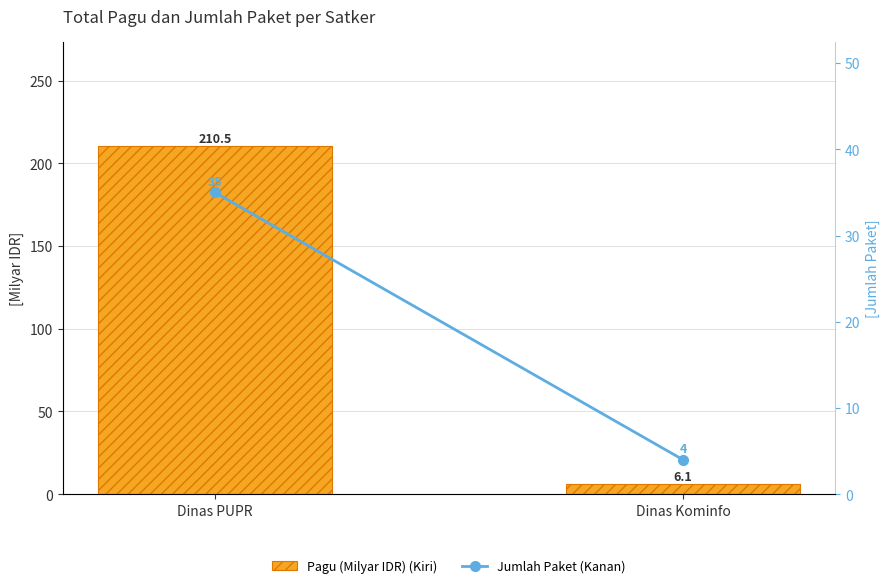

Which series has the largest total across all categories?

Pagu (Milyar IDR)